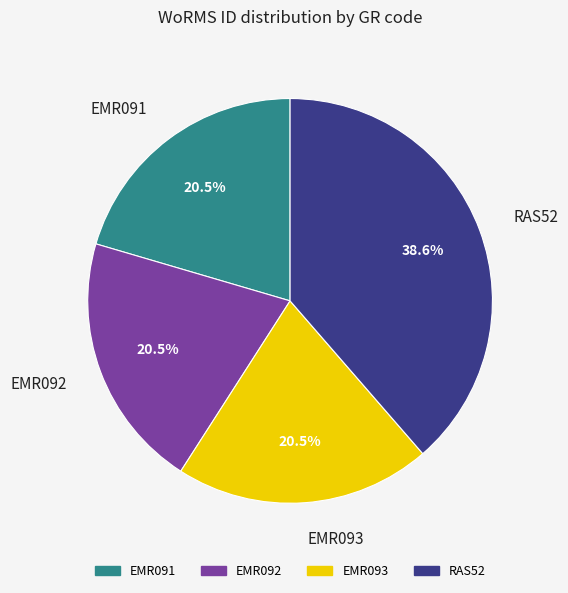

Approximately how many times larger is the value at EMR091 compared to EMR092?

1.0